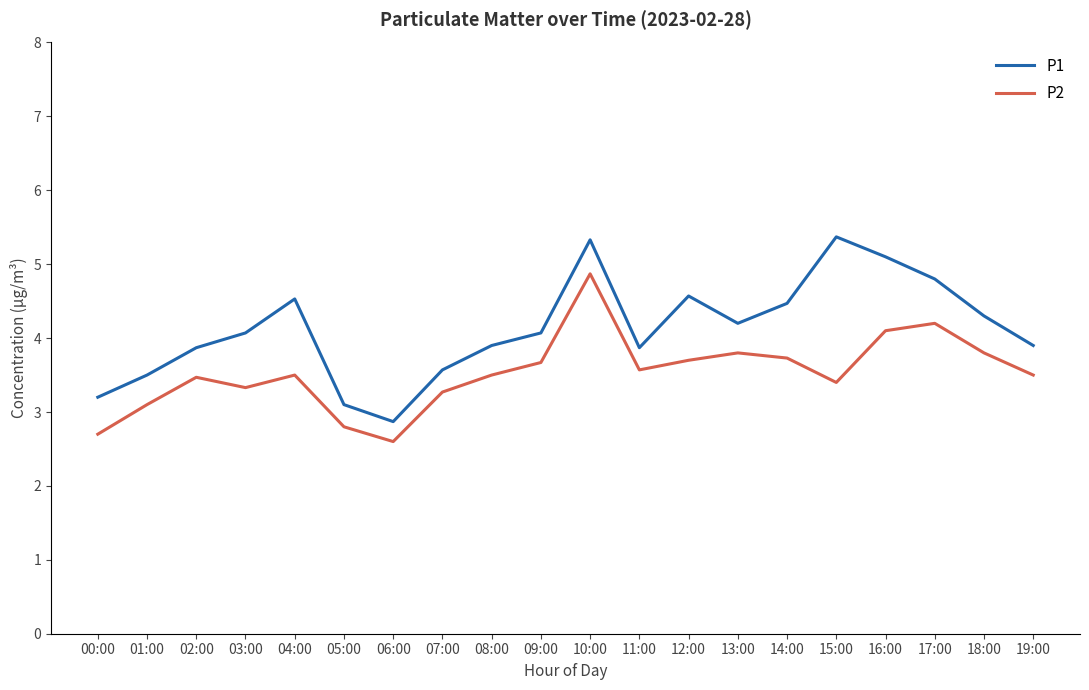

In P1, how many points are lower than both neighbors (excluding endpoints)?

3